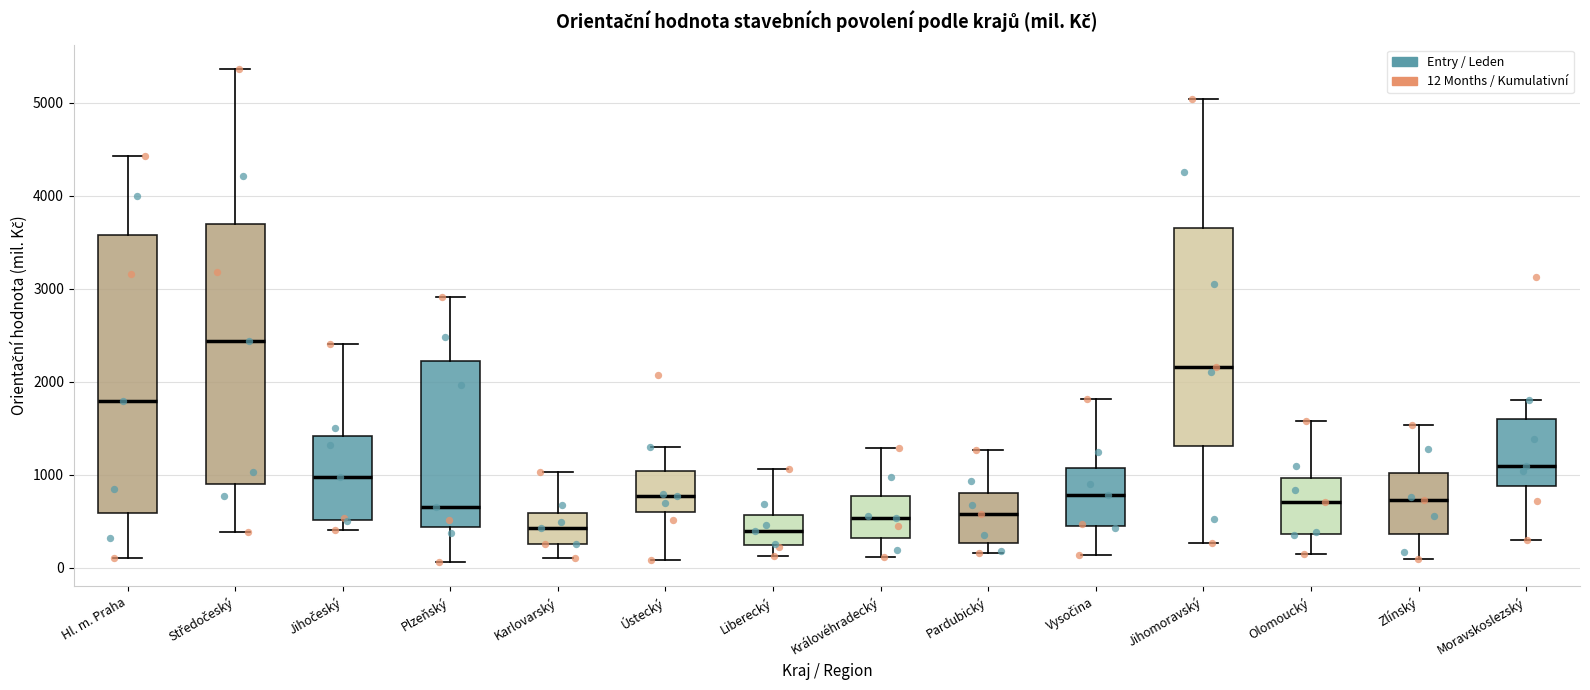

Where does the upper whisker of the box for Karlovarský end on the y-axis? The values are not printed on the chart, so give them approximately, as read against the axis.

1000